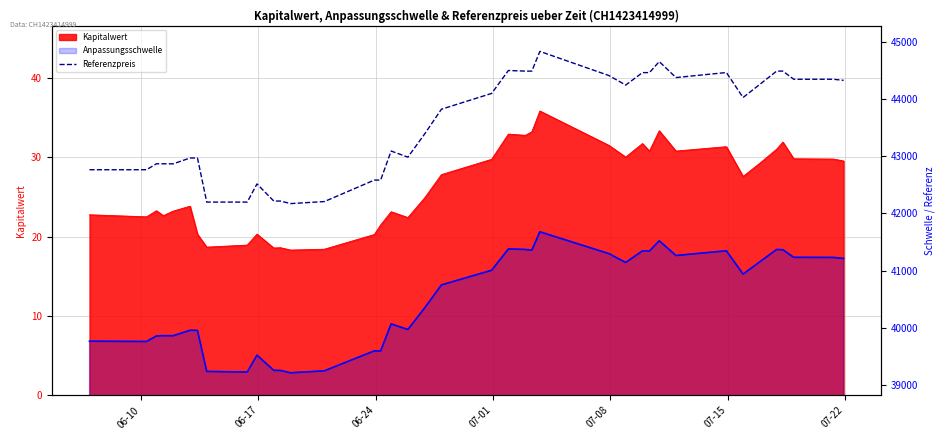

What is the difference between the Referenzpreis values at 7 and 17?

784.6